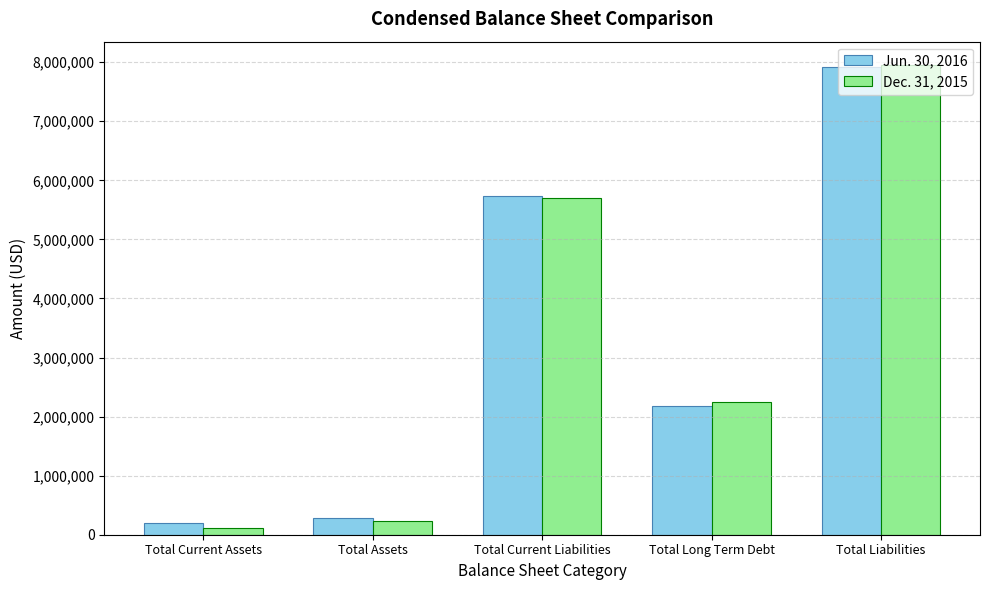

Which category has the lowest value across all series?

Total Current Assets